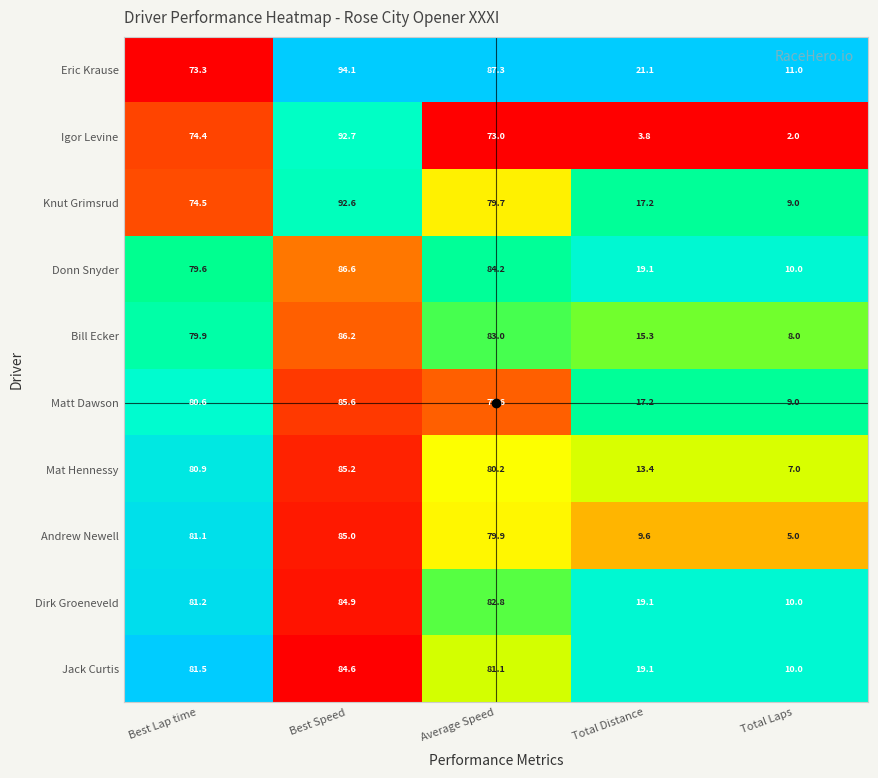

At which label does Igor Levine first exceed 73?

Best Lap time